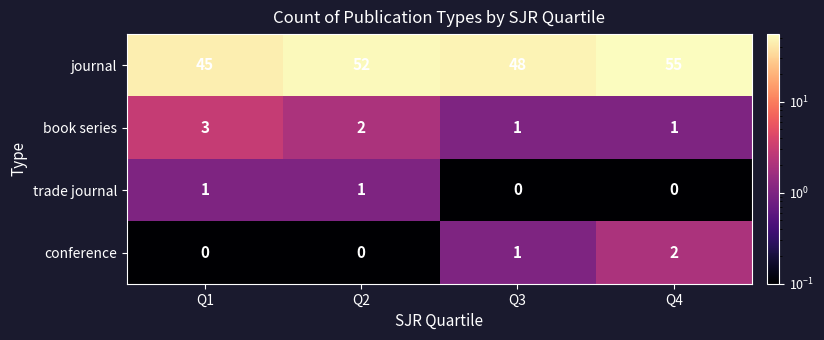

Where does the book series series first go above 2?

Q1